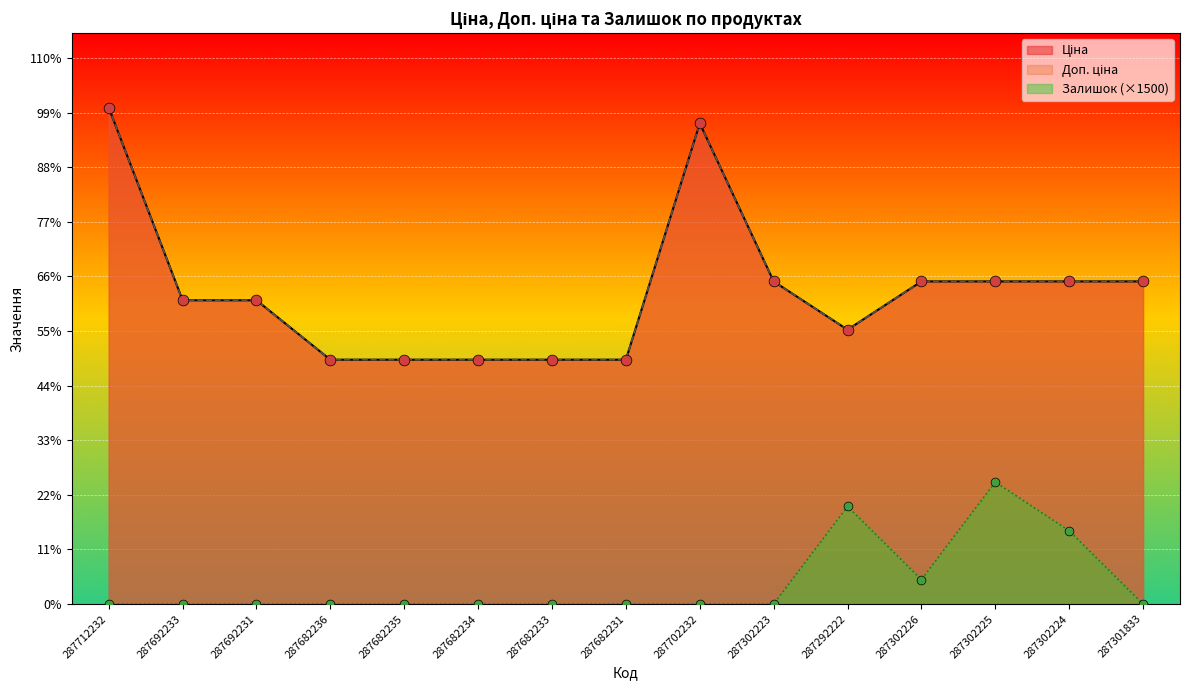

What are all the series names shown in the legend?

Ціна, Доп. ціна, Залишок